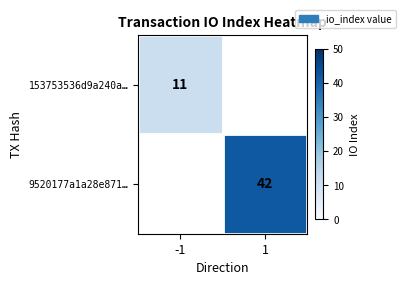

The 9520177a1a28e871… series shows 42 at 1. True or false?

True